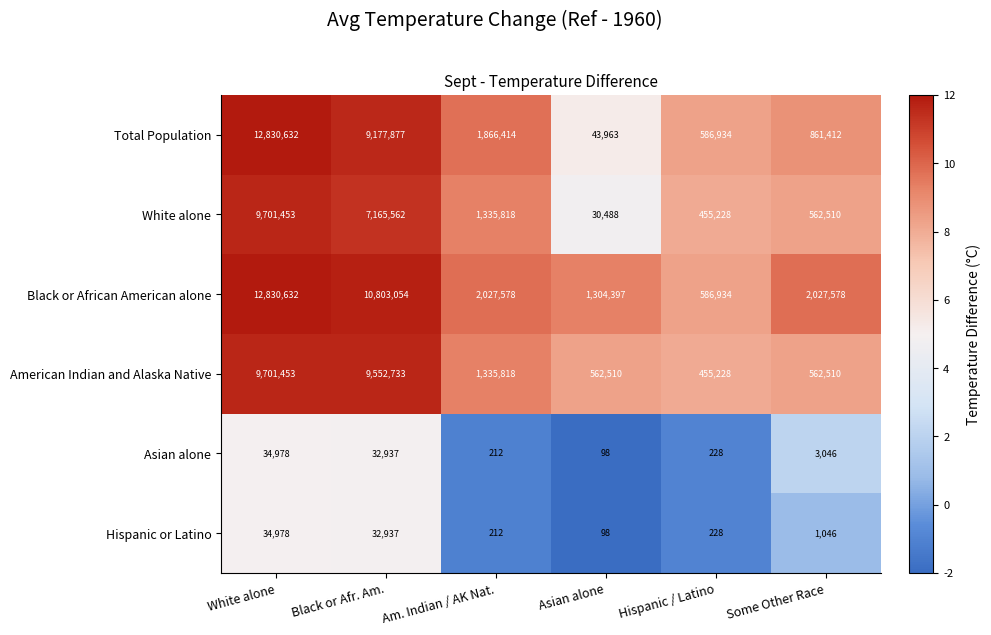

What is the sum of all Black or African American alone values?

29580173